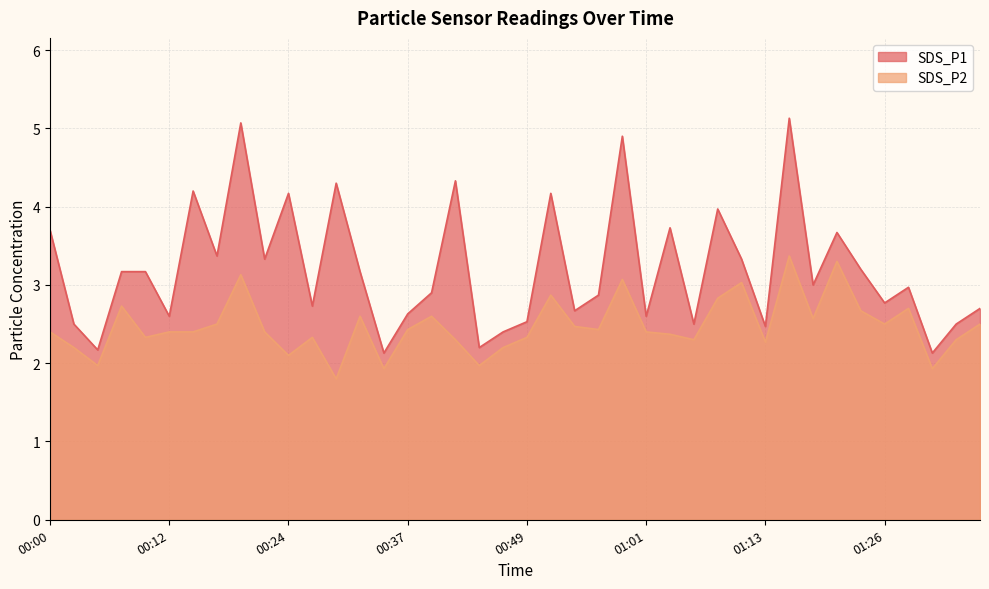

Which series has the largest total across all categories?

SDS_P1